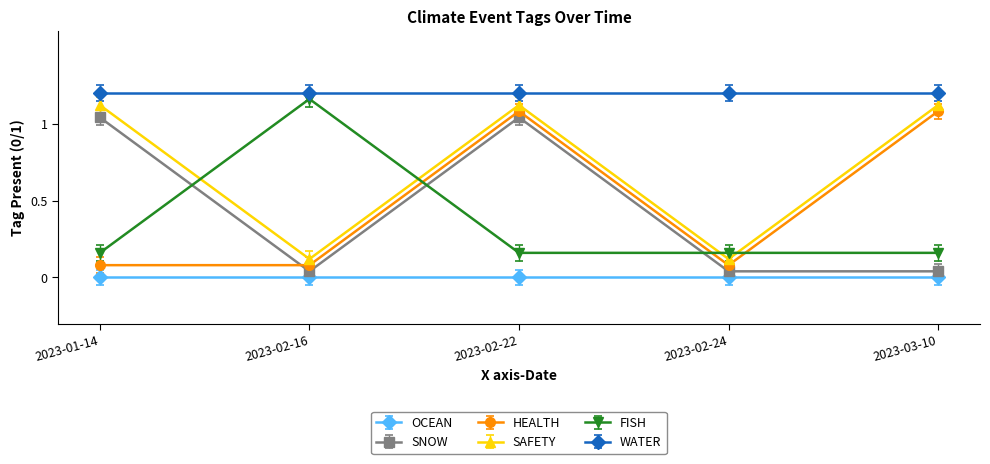

True or false: FISH and SNOW intersect in this chart.

True